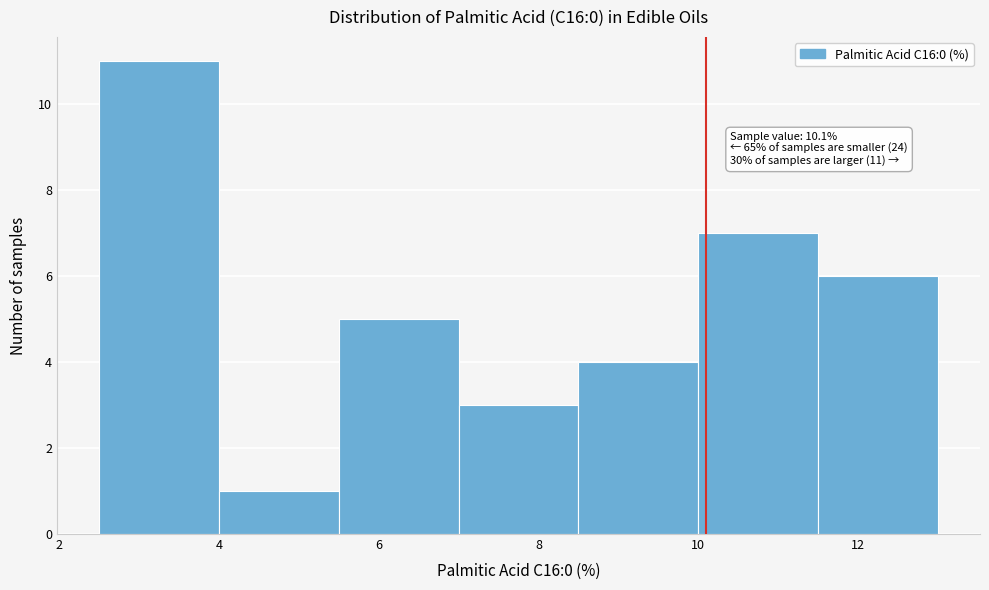

Which range on the x-axis has the tallest bar?

2.5 to 4.0